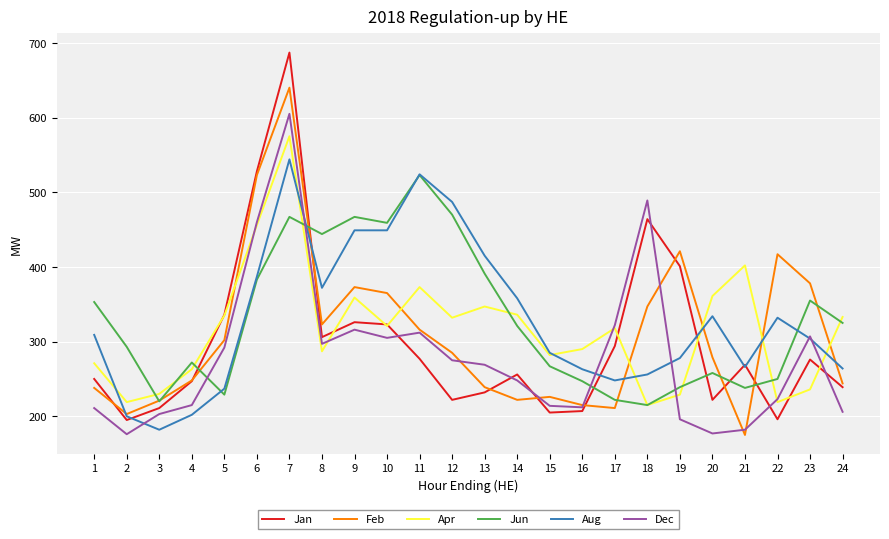

What is the difference between the highest and lowest values at 3?

48